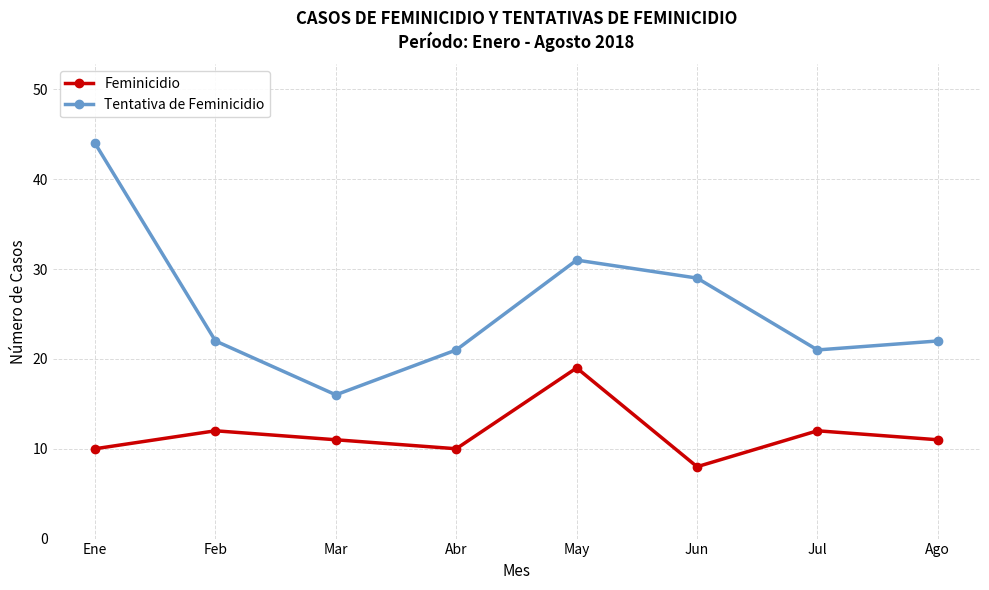

What is the label of the 4th point from the right?

May